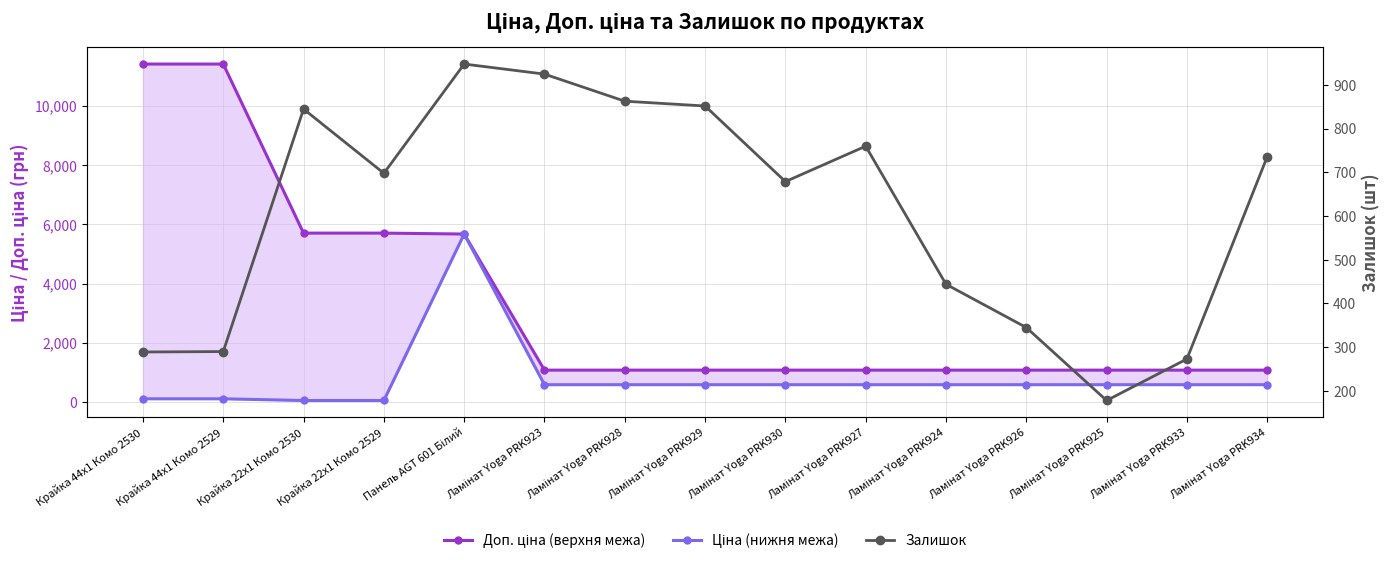

Which series has the largest range (max minus min)?

Доп. ціна (верхня межа)